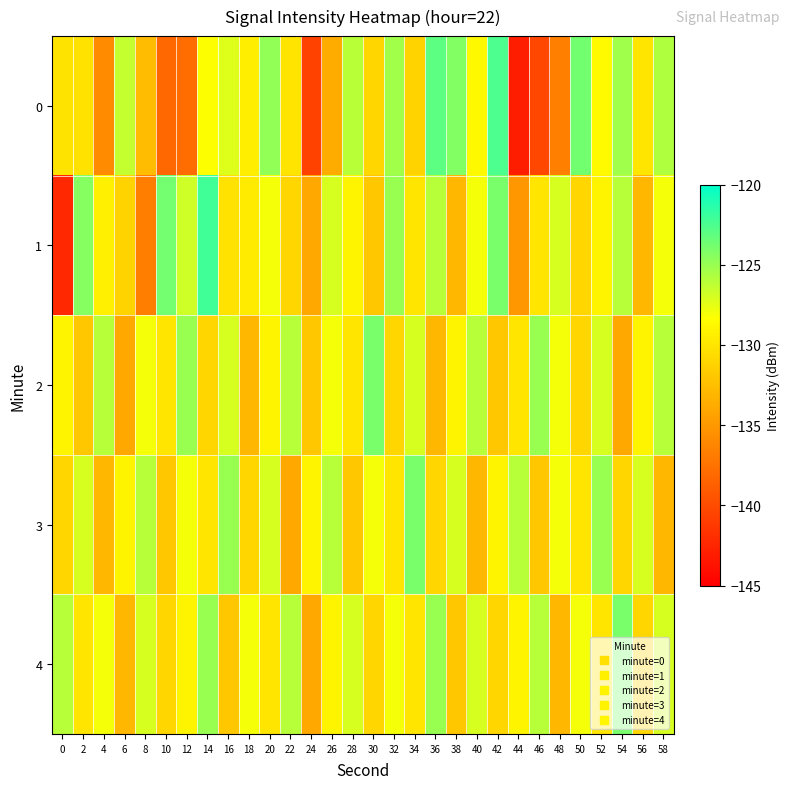

Reading left to right, list all the values displayed in this chart.

0: 0=-130.1	2=-130.2	4=-135.8	6=-126.4	8=-132.7	10=-138.3	12=-137.8	14=-128.3	16=-127.3	18=-129.4	20=-124.8	22=-130.1	24=-140.6	26=-133.7	28=-126.1	30=-130.9	32=-125.3	34=-131.1	36=-123.1	38=-124.3	40=-128.7	42=-122.5	44=-143.1	46=-140.3	48=-136.6	50=-123.8	52=-128.6	54=-125.3	56=-130.0	58=-125.7
1: 0=-142.3	2=-124.4	4=-129.4	6=-131.2	8=-136.7	10=-123.8	12=-126.8	14=-122.2	16=-130.2	18=-129.6	20=-128.0	22=-131.0	24=-134.0	26=-127.0	28=-129.0	30=-132.0	32=-125.0	34=-130.0	36=-126.0	38=-133.0	40=-128.0	42=-124.0	44=-135.0	46=-130.0	48=-127.0	50=-131.0	52=-129.0	54=-126.0	56=-133.0	58=-128.0
2: 0=-129.0	2=-132.0	4=-126.0	6=-134.0	8=-128.0	10=-130.0	12=-125.0	14=-131.0	16=-127.0	18=-133.0	20=-129.0	22=-126.0	24=-132.0	26=-128.0	28=-130.0	30=-124.0	32=-131.0	34=-127.0	36=-133.0	38=-129.0	40=-126.0	42=-132.0	44=-130.0	46=-125.0	48=-128.0	50=-131.0	52=-127.0	54=-134.0	56=-129.0	58=-126.0
3: 0=-131.0	2=-127.0	4=-133.0	6=-129.0	8=-126.0	10=-132.0	12=-128.0	14=-130.0	16=-125.0	18=-131.0	20=-127.0	22=-134.0	24=-129.0	26=-126.0	28=-132.0	30=-128.0	32=-130.0	34=-124.0	36=-131.0	38=-127.0	40=-133.0	42=-129.0	44=-126.0	46=-132.0	48=-128.0	50=-130.0	52=-125.0	54=-131.0	56=-127.0	58=-133.0
4: 0=-126.0	2=-130.0	4=-128.0	6=-133.0	8=-127.0	10=-131.0	12=-129.0	14=-125.0	16=-132.0	18=-128.0	20=-130.0	22=-126.0	24=-134.0	26=-129.0	28=-127.0	30=-131.0	32=-128.0	34=-130.0	36=-125.0	38=-132.0	40=-127.0	42=-131.0	44=-129.0	46=-126.0	48=-133.0	50=-128.0	52=-130.0	54=-124.0	56=-131.0	58=-127.0